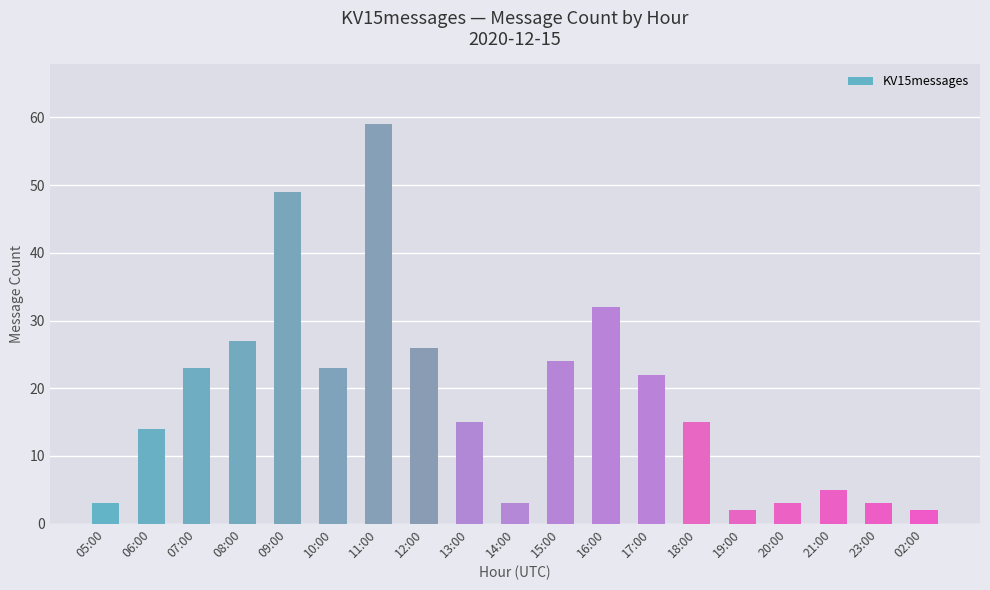

What is the value of the 2nd bar from the left?

14